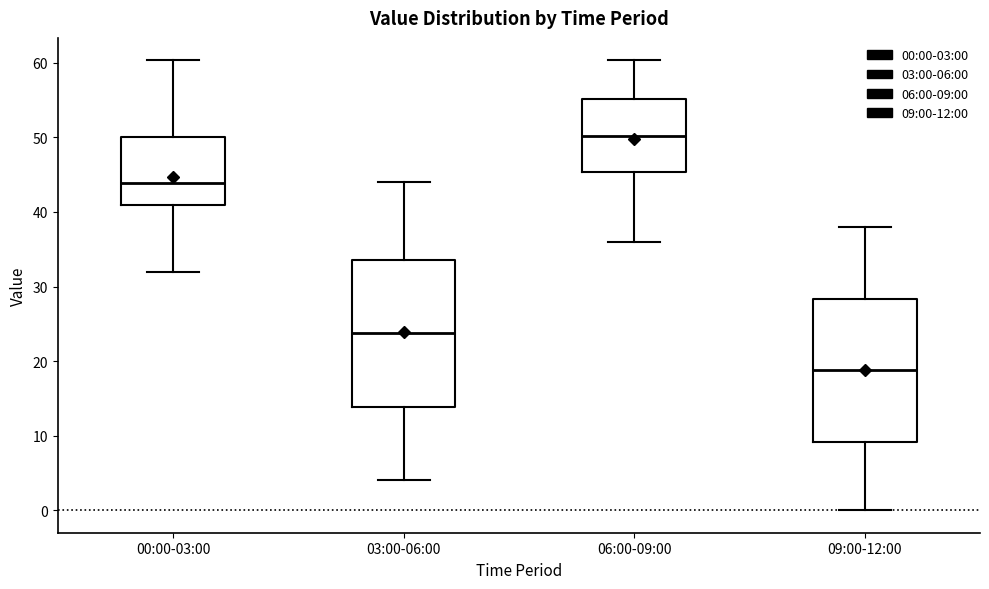

Where does the upper whisker of the box for 03:00-06:00 end on the y-axis? The values are not printed on the chart, so give them approximately, as read against the axis.

44